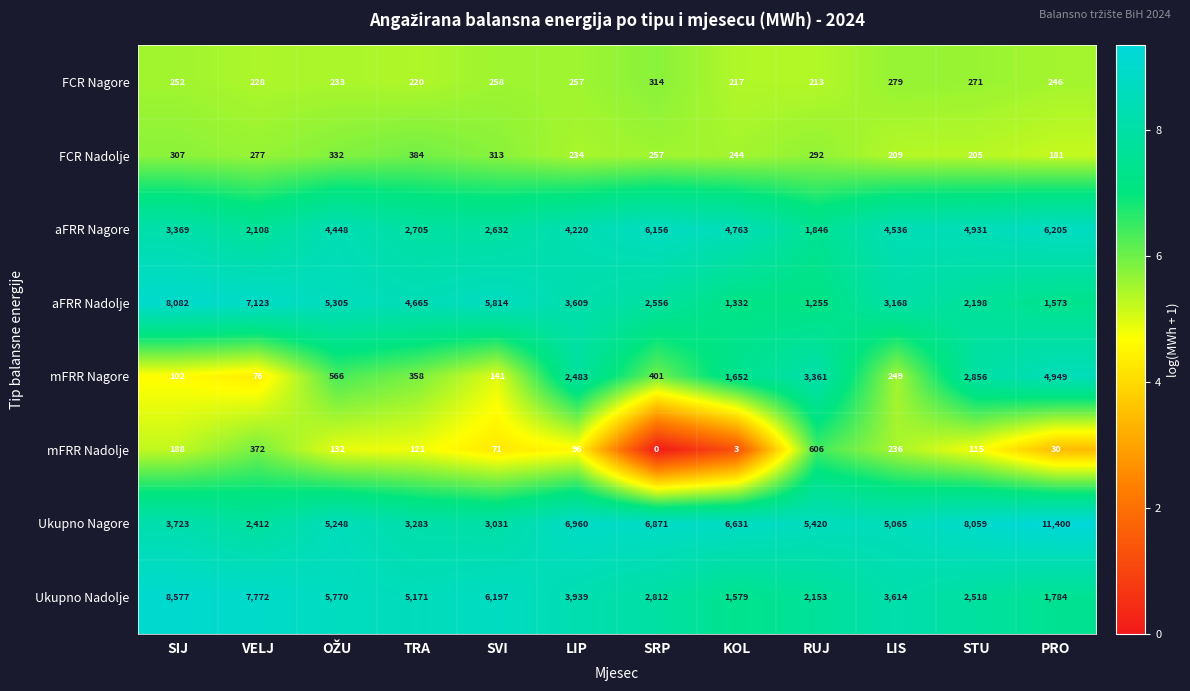

The aFRR Nadolje series shows 4665 at TRA. True or false?

True